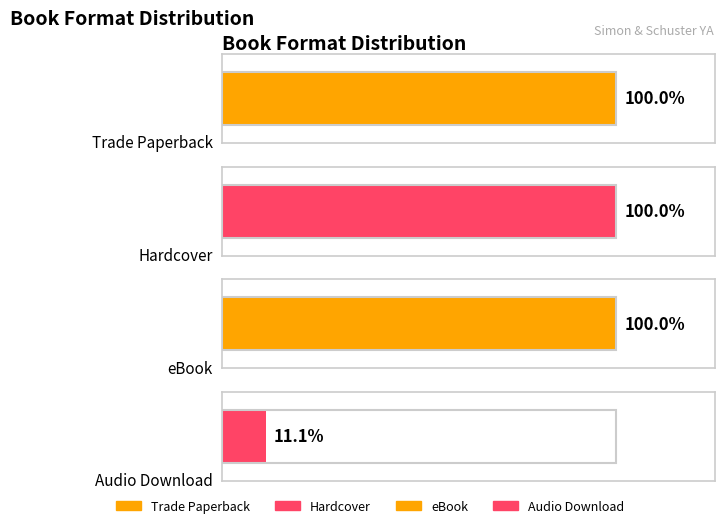

Which label corresponds to the smallest value in the chart?

Audio Download